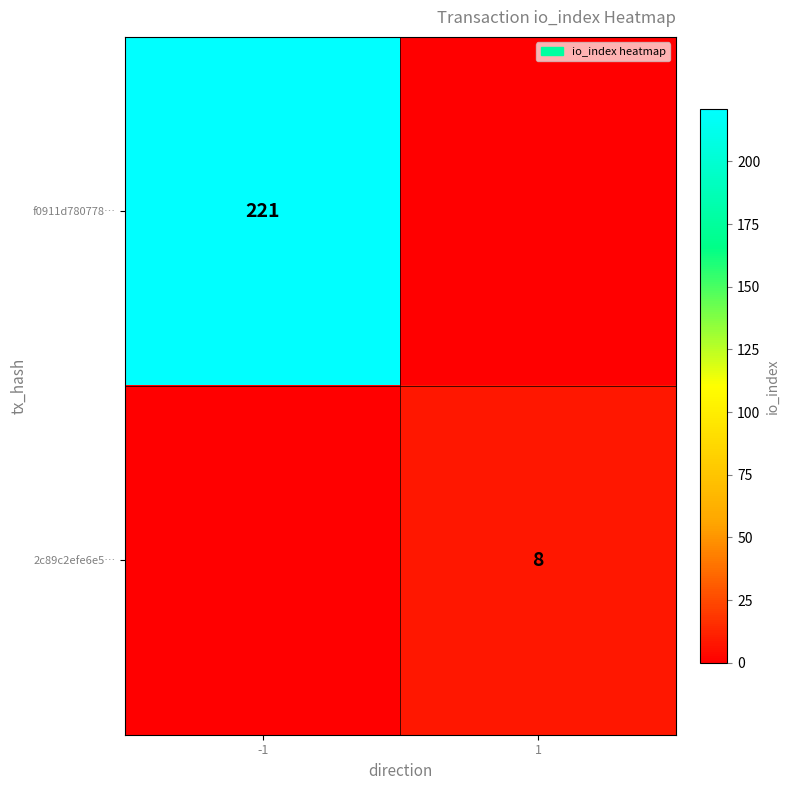

The f0911d780778… series shows 372 at -1. True or false?

False